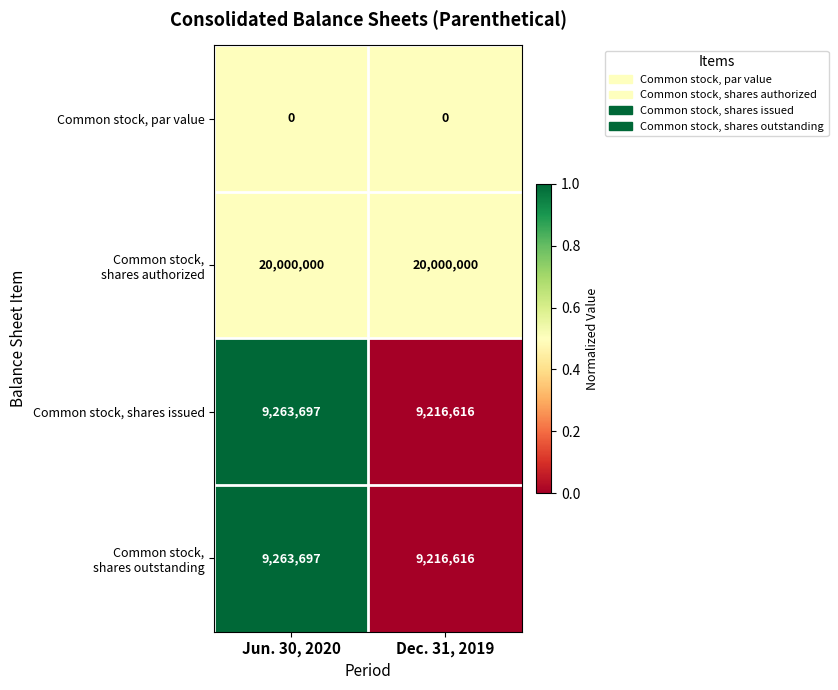

What is the total value across all series at Jun. 30, 2020?

38527394